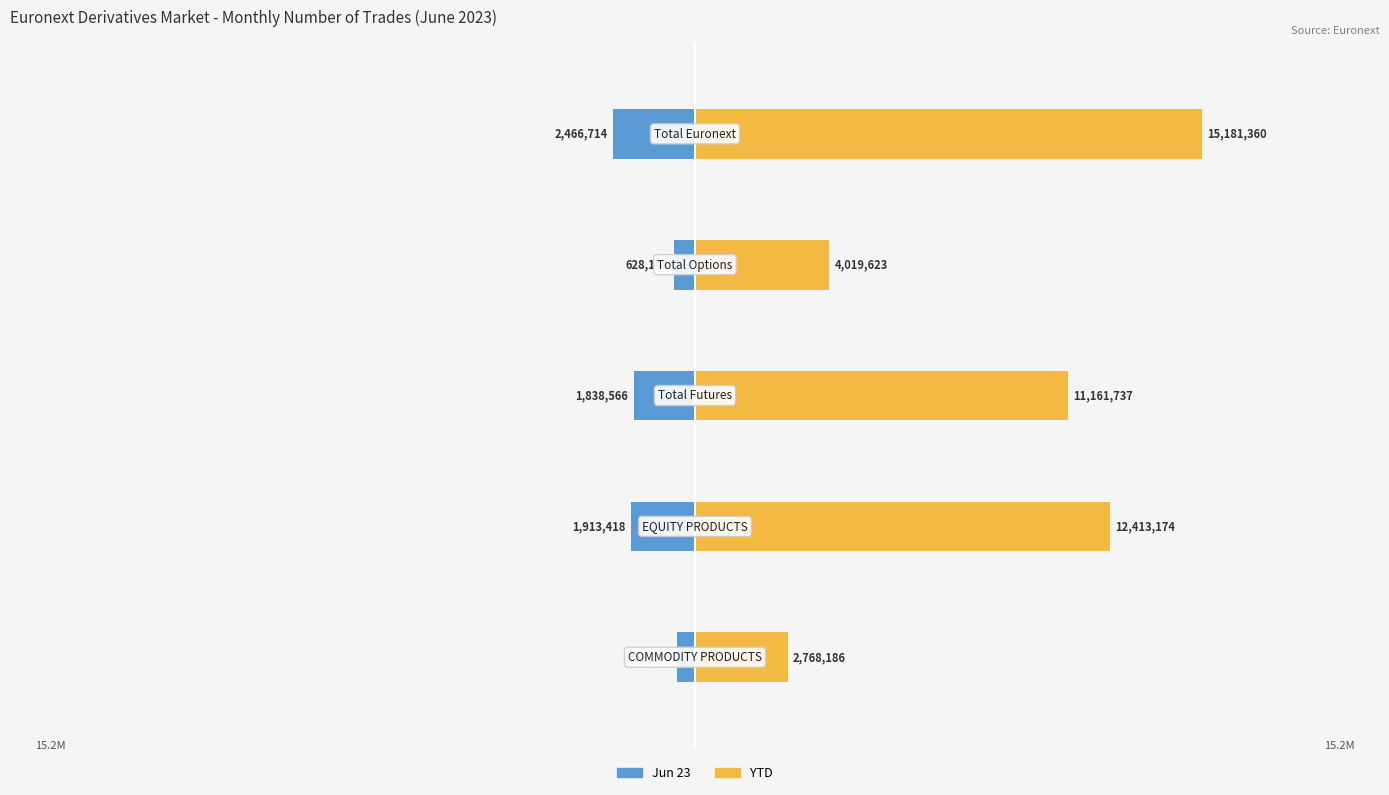

True or false: YTD has a value of 15181360 at −0.5.

True